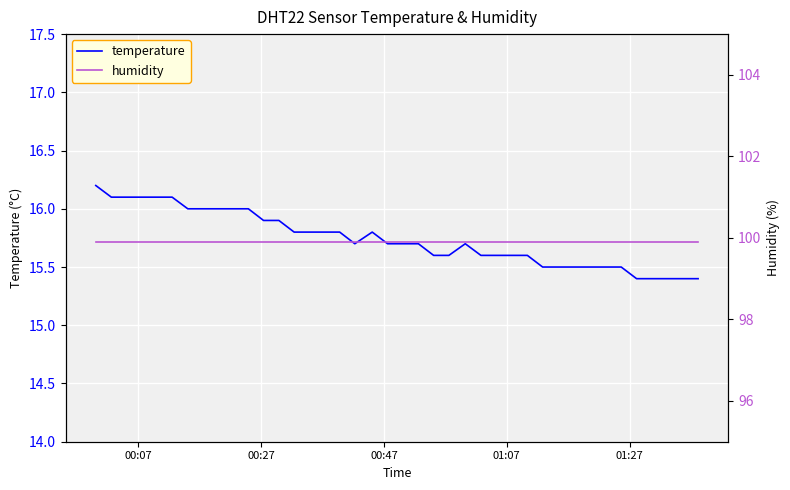

Is this an area chart (filled region under the line)?

No